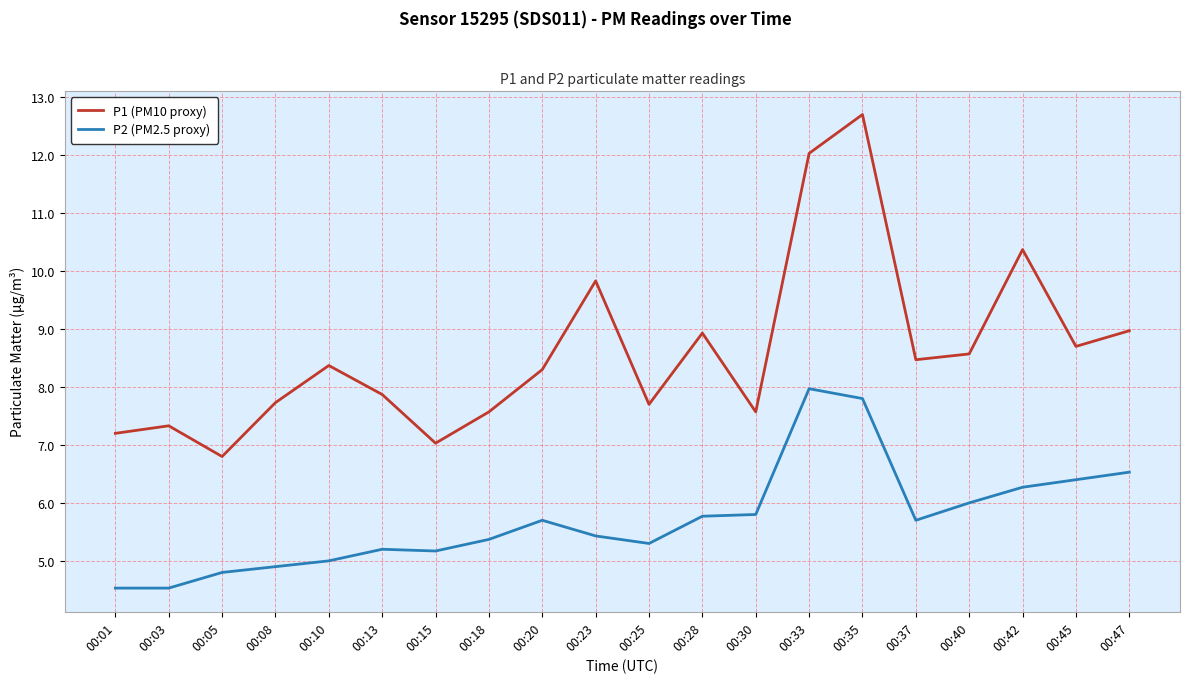

True or false: P2 (PM2.5 proxy) and P1 (PM10 proxy) intersect in this chart.

False